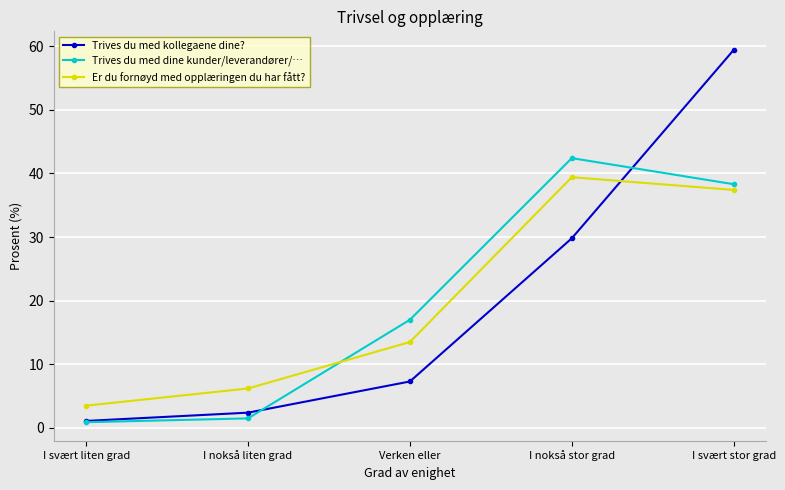

How many data points in Er du fornøyd med opplæringen du har fått? are above 13?

3